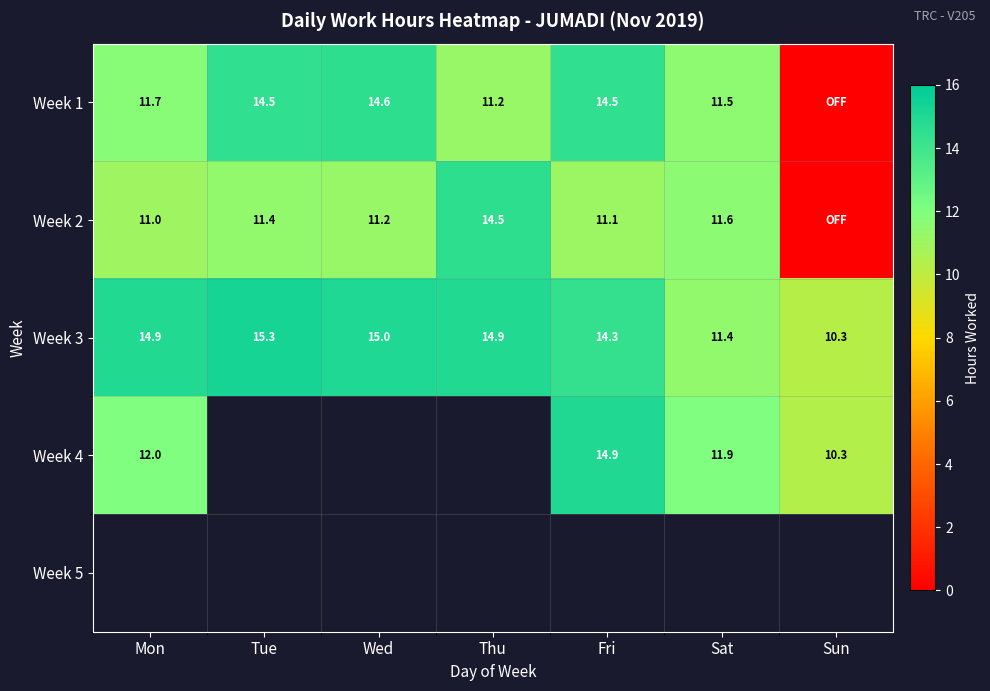

Where is Week 3 nearest to the value 12?

Sat